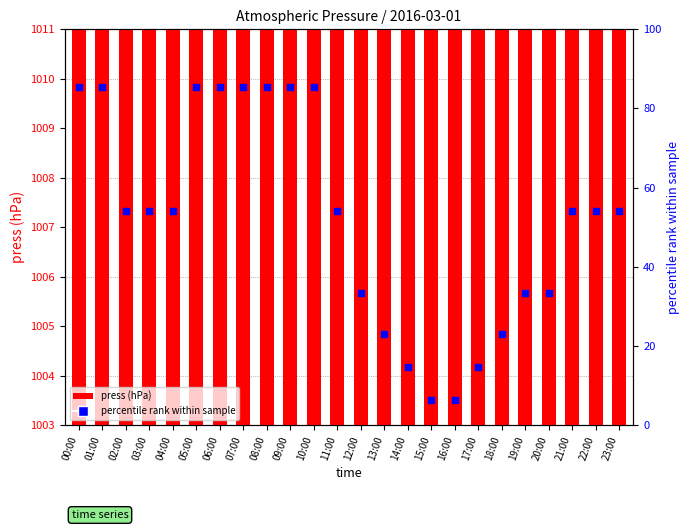

Which series contains the lowest Y value?

percentile rank within sample